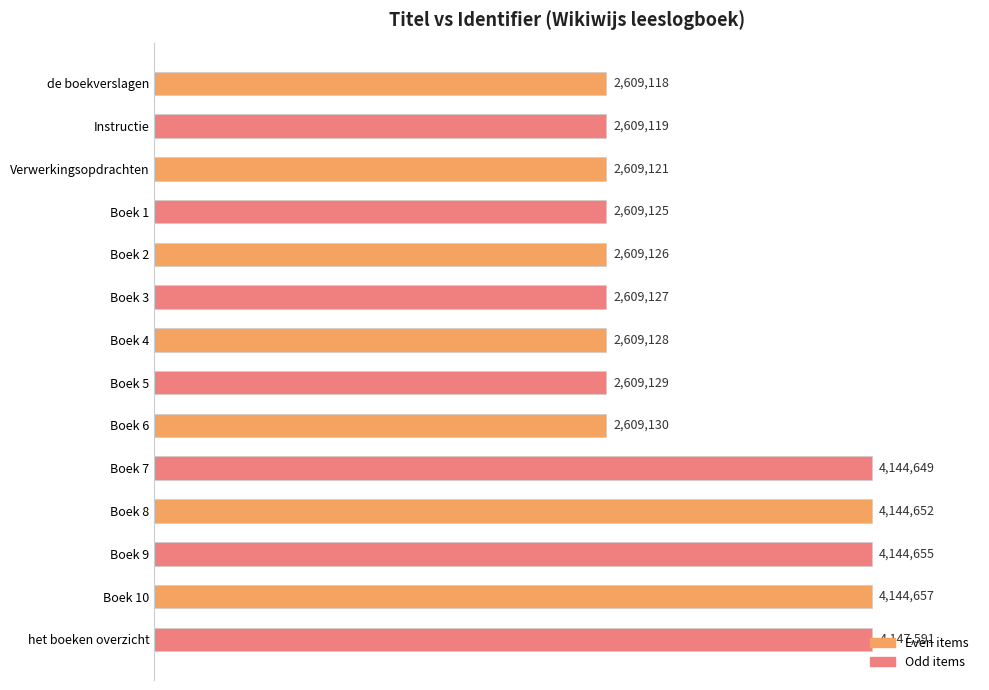

Which category has the highest value across all series?

het boeken overzicht